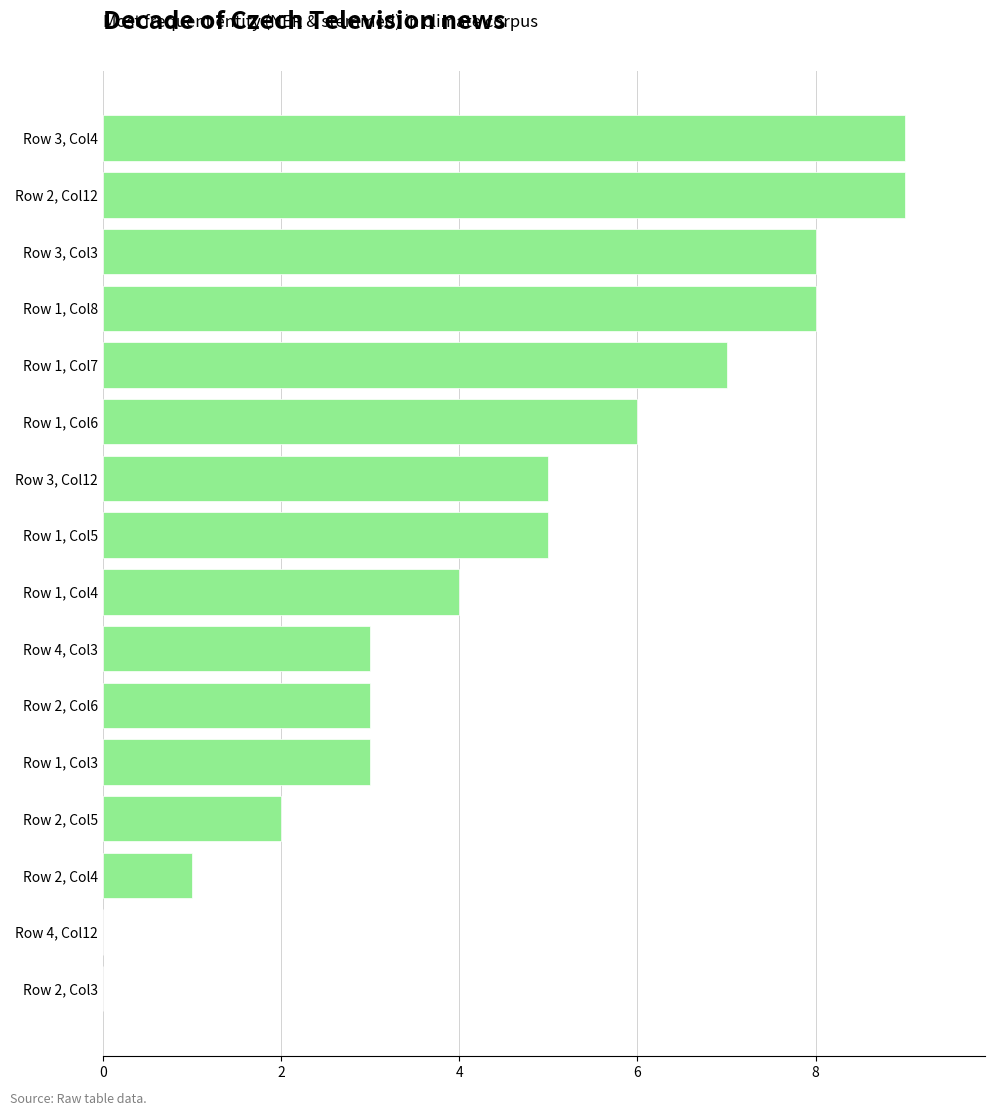

Are the bars grouped side by side (vs. stacked)?

No